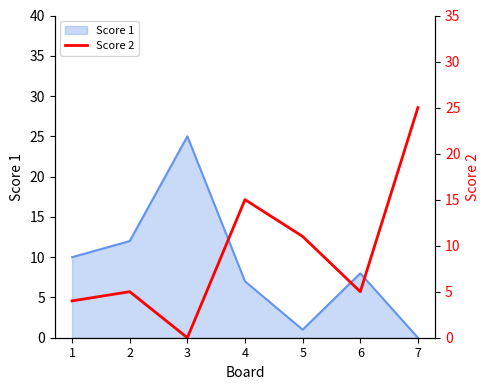

Does the chart have visible grid lines?

No